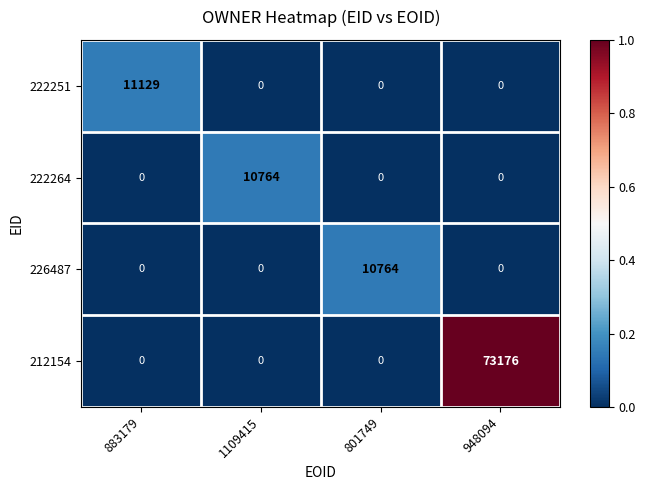

The value of 222264 at 948094 is 0. True or false?

True